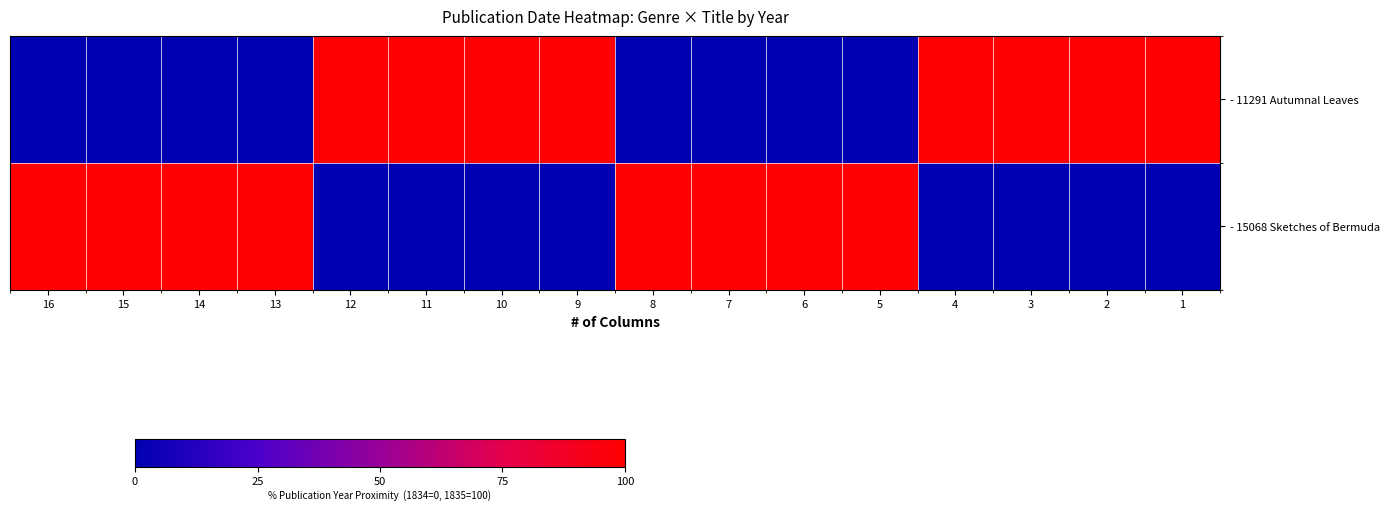

Count the number of data series in this chart.

2